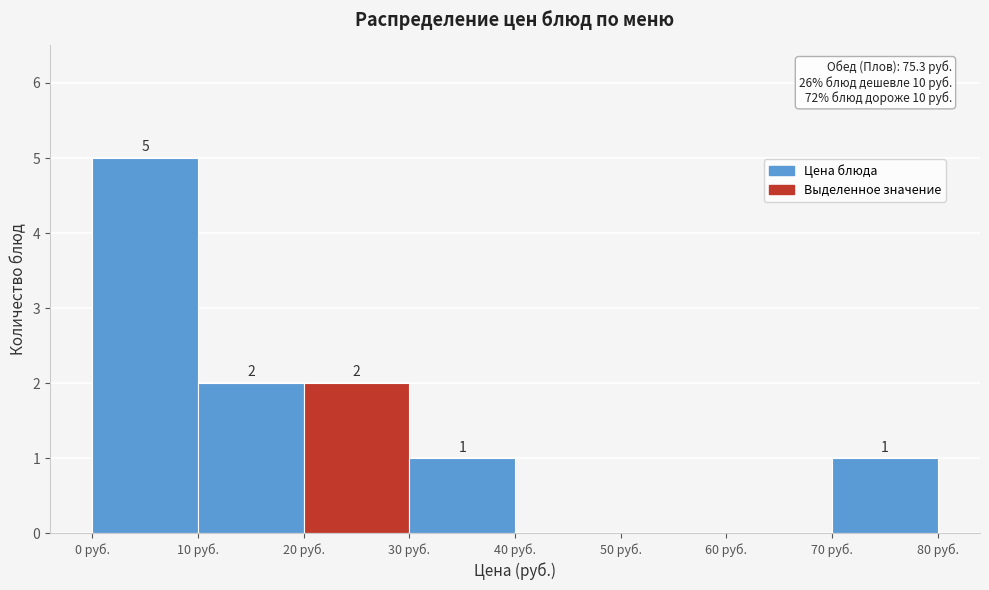

Which range on the x-axis has the tallest bar?

0 to 10